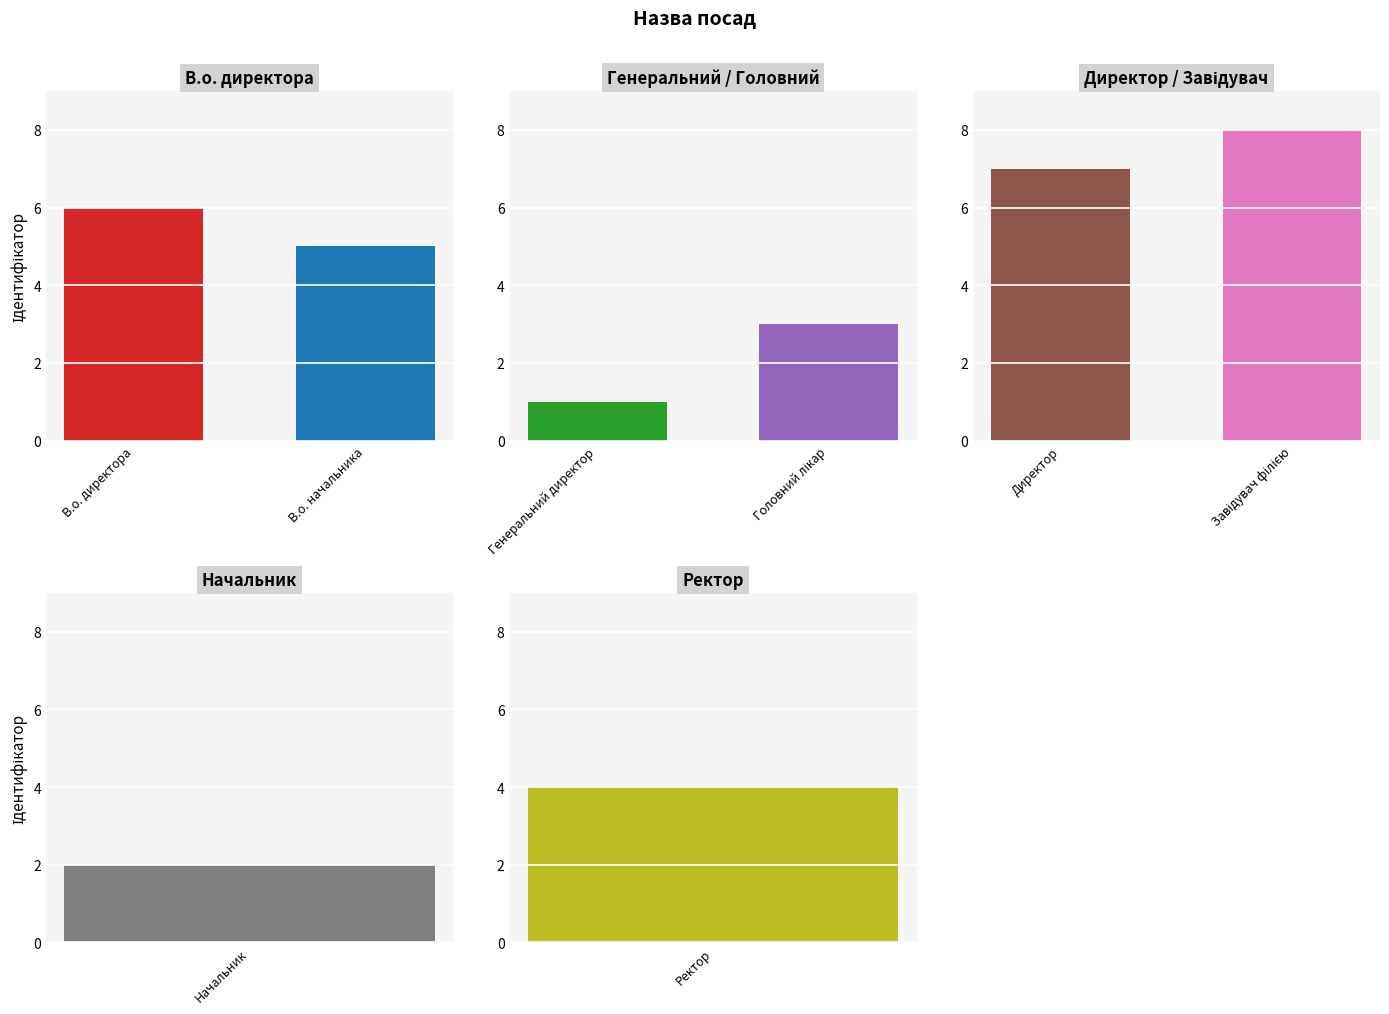

Where is the data nearest to the value 4?

Ректор